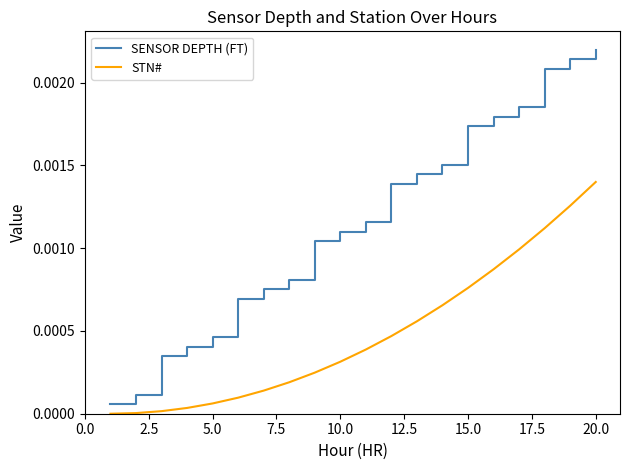

True or false: SENSOR DEPTH (FT) and STN# cross at least once.

False